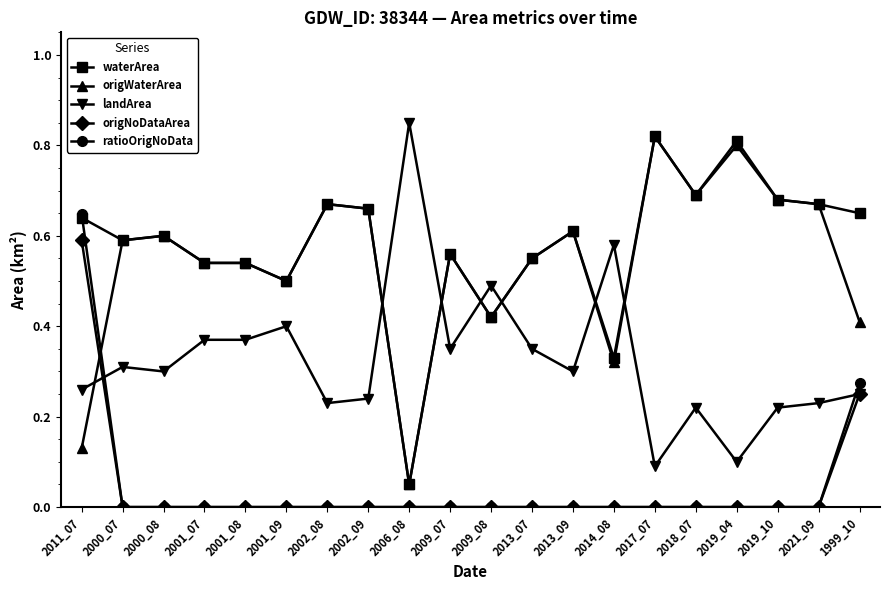

True or false: origWaterArea has more than 1 interior local peaks.

True